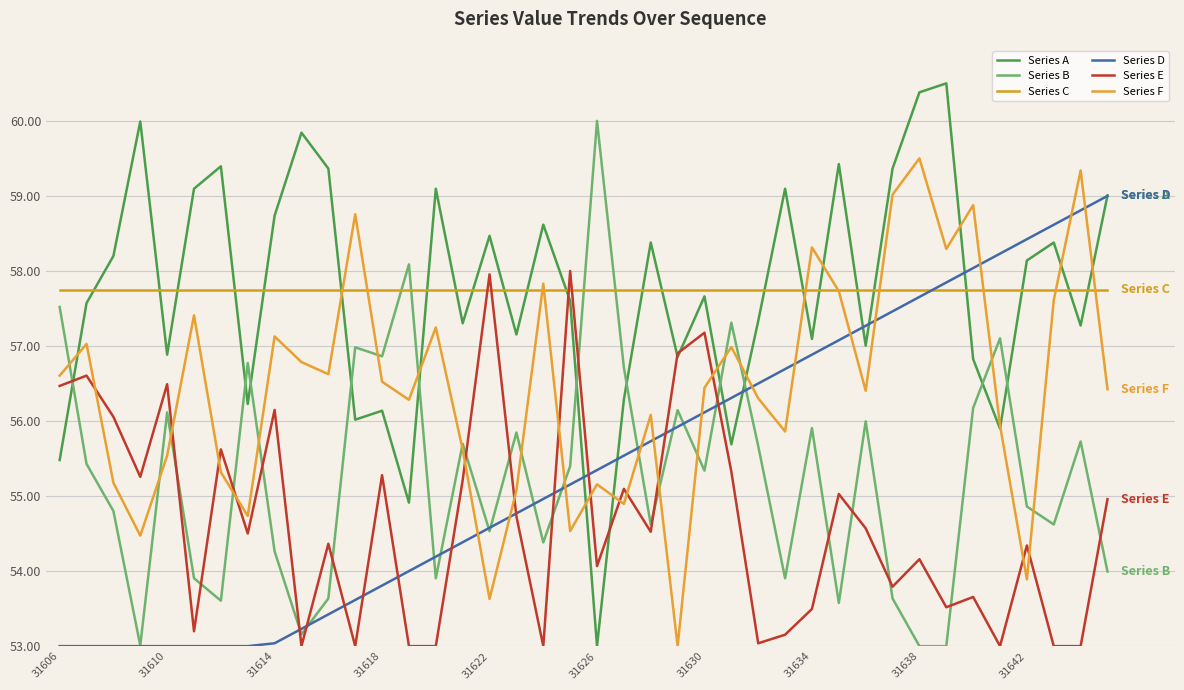

True or false: Series D and Series A cross at least once.

True